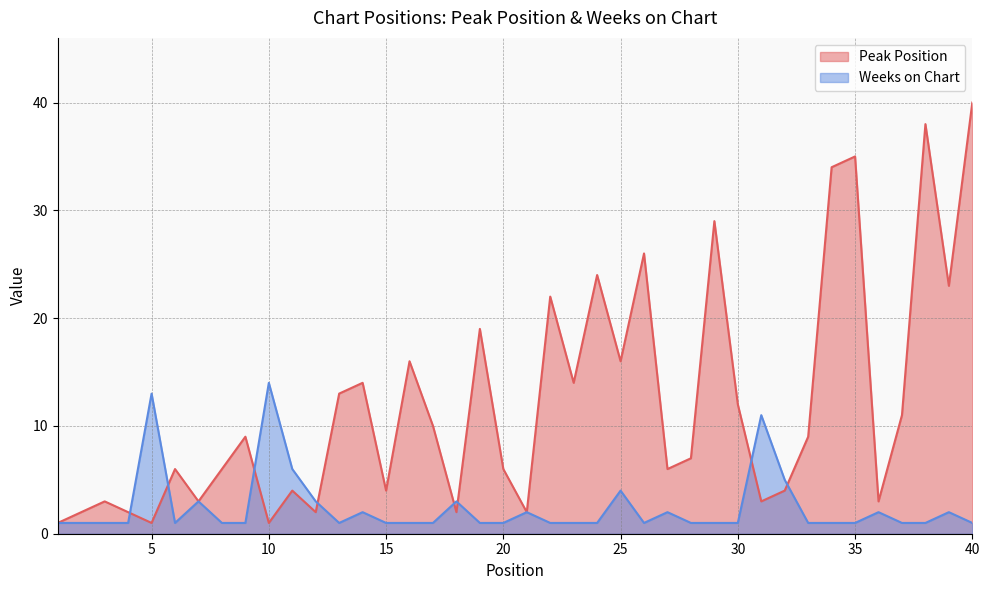

How many lines are shown in the chart?

2